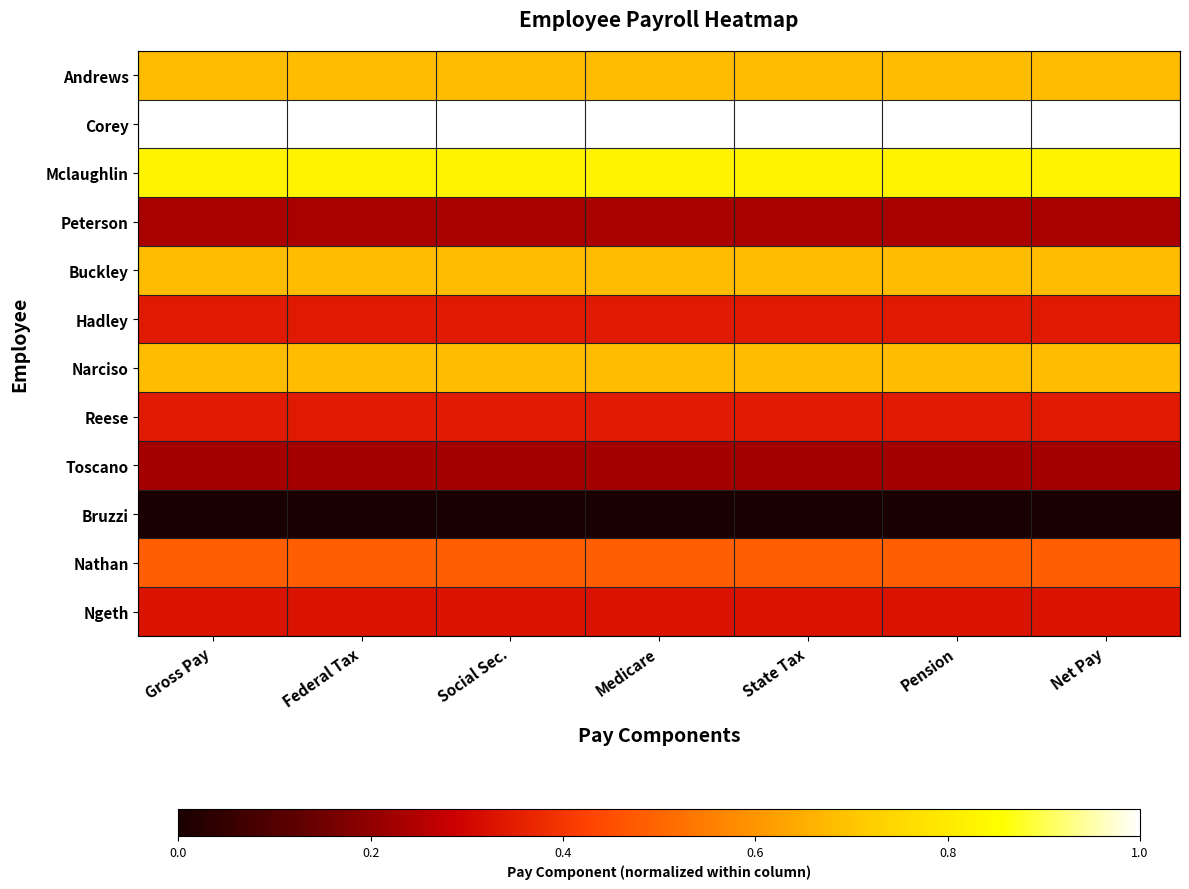

Reading left to right, transcribe all the data shown in this chart.

Andrews: Gross Pay=0.7	Federal Tax=0.7	Social Sec.=0.7	Medicare=0.7	State Tax=0.7	Pension=0.7	Net Pay=0.7
Corey: Gross Pay=1.0	Federal Tax=1.0	Social Sec.=1.0	Medicare=1.0	State Tax=1.0	Pension=1.0	Net Pay=1.0
Mclaughlin: Gross Pay=0.8	Federal Tax=0.8	Social Sec.=0.8	Medicare=0.8	State Tax=0.8	Pension=0.8	Net Pay=0.8
Peterson: Gross Pay=0.2	Federal Tax=0.2	Social Sec.=0.2	Medicare=0.2	State Tax=0.2	Pension=0.2	Net Pay=0.2
Buckley: Gross Pay=0.7	Federal Tax=0.7	Social Sec.=0.7	Medicare=0.7	State Tax=0.7	Pension=0.7	Net Pay=0.7
Hadley: Gross Pay=0.3	Federal Tax=0.3	Social Sec.=0.3	Medicare=0.3	State Tax=0.3	Pension=0.3	Net Pay=0.3
Narciso: Gross Pay=0.7	Federal Tax=0.7	Social Sec.=0.7	Medicare=0.7	State Tax=0.7	Pension=0.7	Net Pay=0.7
Reese: Gross Pay=0.3	Federal Tax=0.3	Social Sec.=0.3	Medicare=0.3	State Tax=0.3	Pension=0.3	Net Pay=0.3
Toscano: Gross Pay=0.2	Federal Tax=0.2	Social Sec.=0.2	Medicare=0.2	State Tax=0.2	Pension=0.2	Net Pay=0.2
Bruzzi: Gross Pay=0.0	Federal Tax=0.0	Social Sec.=0.0	Medicare=0.0	State Tax=0.0	Pension=0.0	Net Pay=0.0
Nathan: Gross Pay=0.5	Federal Tax=0.5	Social Sec.=0.5	Medicare=0.5	State Tax=0.5	Pension=0.5	Net Pay=0.5
Ngeth: Gross Pay=0.3	Federal Tax=0.3	Social Sec.=0.3	Medicare=0.3	State Tax=0.3	Pension=0.3	Net Pay=0.3